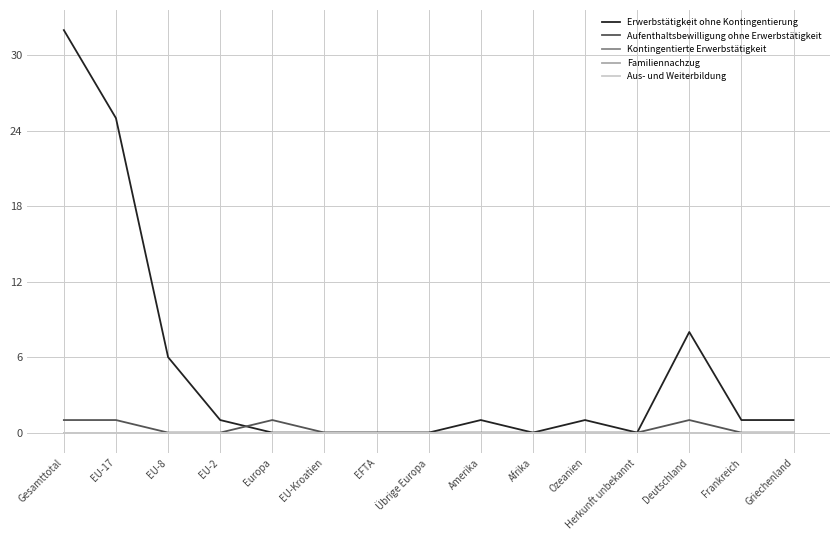

What is the label of the 15th point from the left?

Griechenland